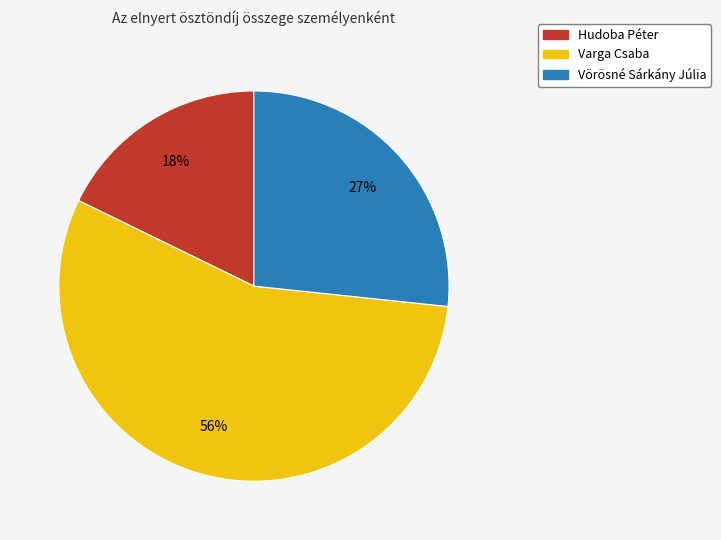

What is the majority slice?

Varga Csaba